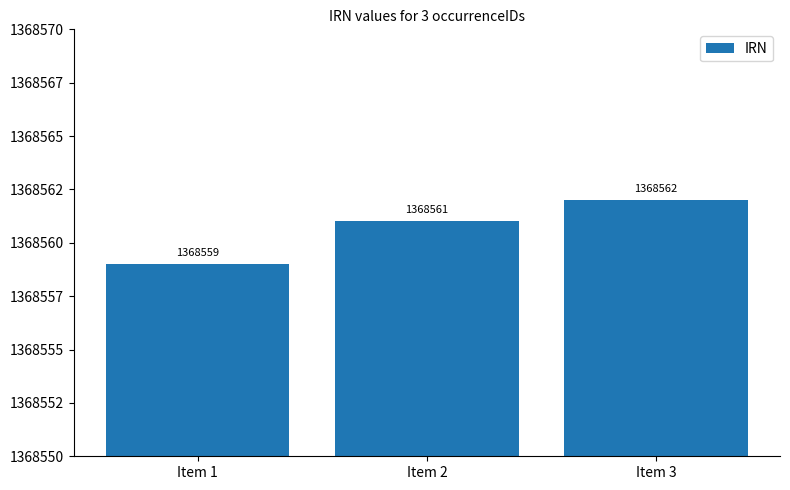

What is the ratio of the value at Item 1 to the value at Item 2?

1.0